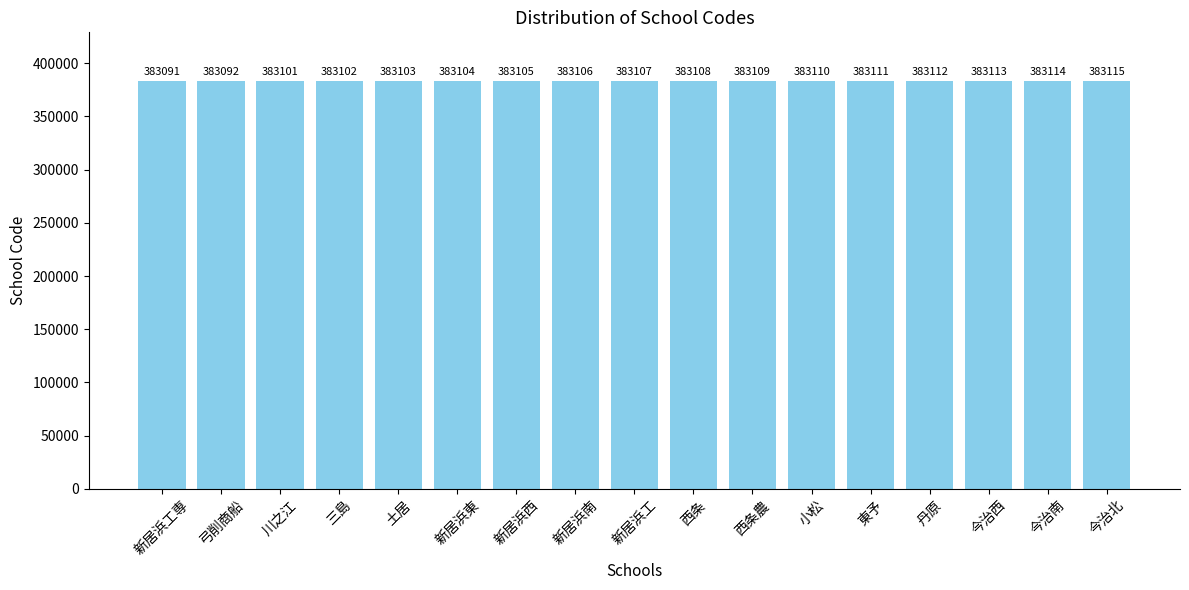

Rank the categories by value from highest to lowest.

今治北, 今治南, 今治西, 丹原, 東予, 小松, 西条農, 西条, 新居浜工, 新居浜南, 新居浜西, 新居浜東, 土居, 三島, 川之江, 弓削商船, 新居浜工専